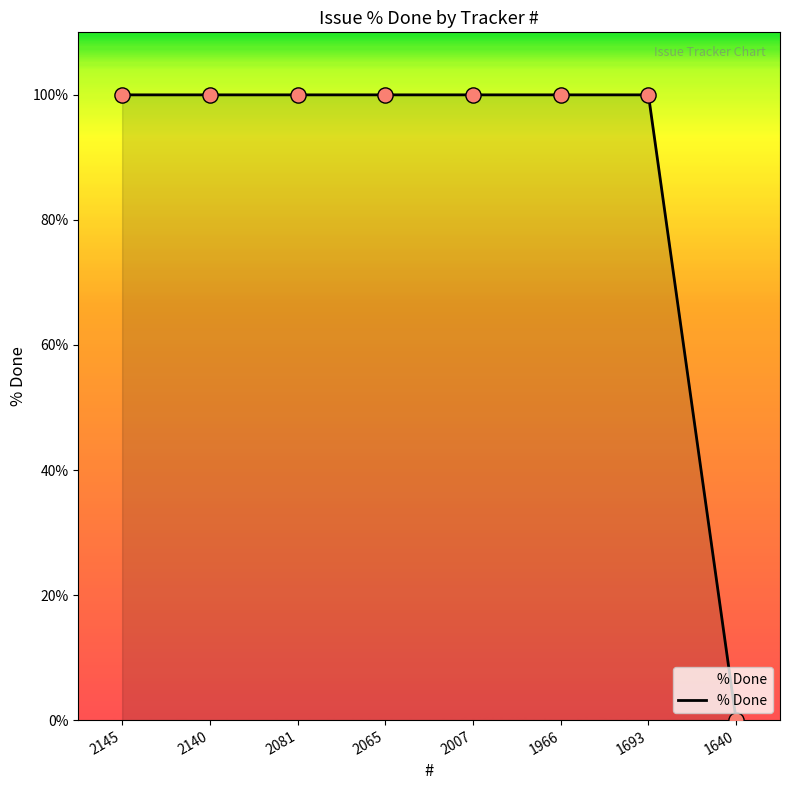

Approximately how many times larger is the value at 1693 compared to 2007?

1.0